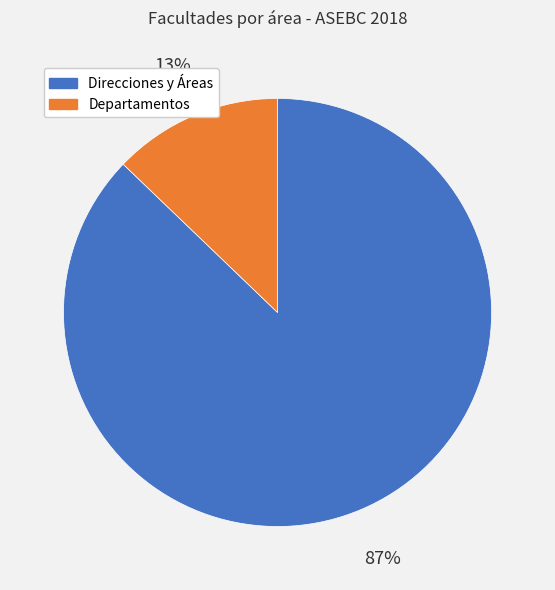

To the nearest percent, what is the average slice percentage?

50%